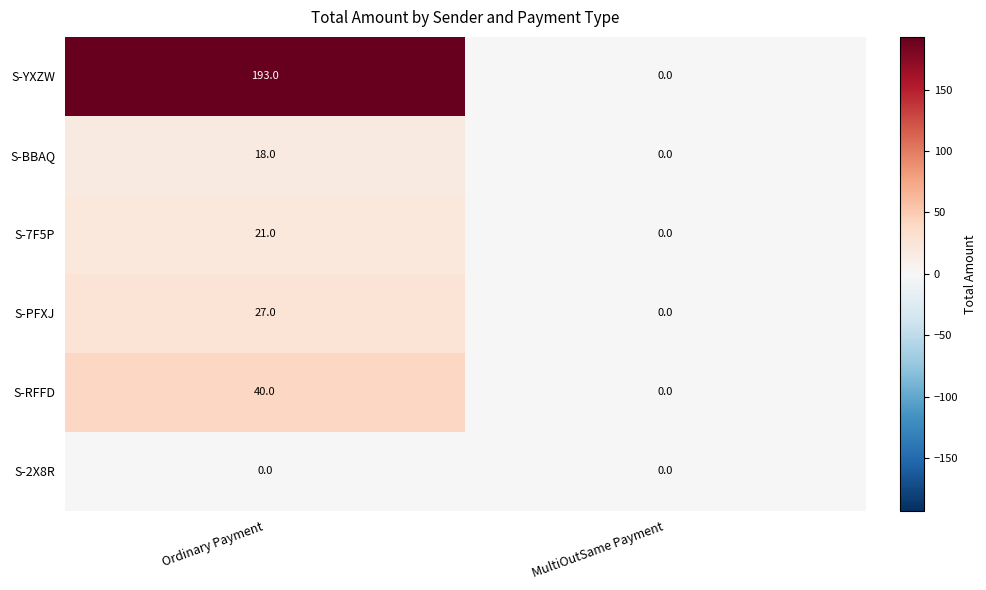

At which category is the sum across all series the highest?

Ordinary Payment